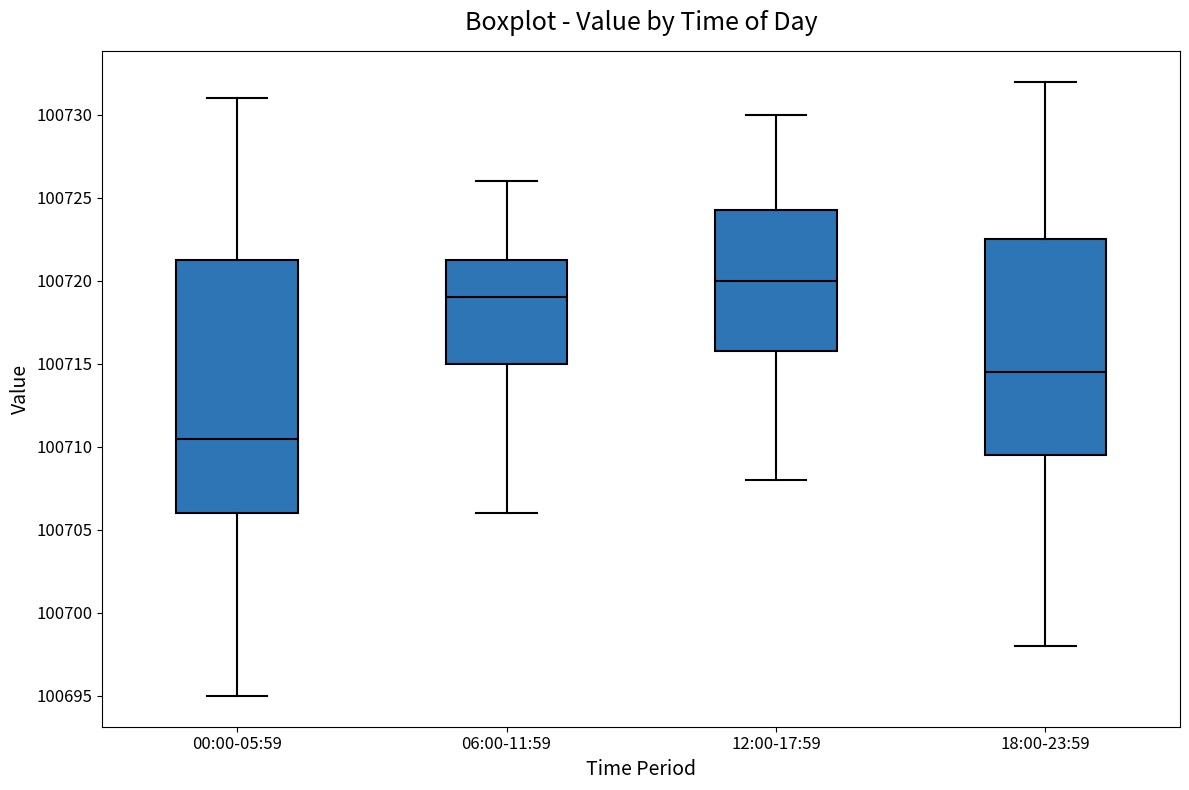

Which box's median line is the lowest?

00:00-05:59